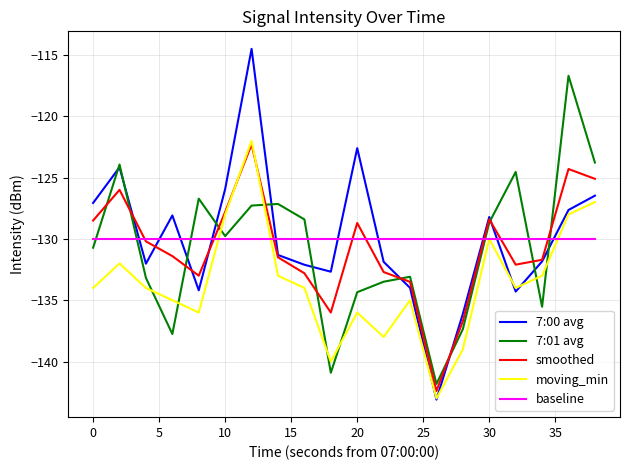

What is the highest value of the moving_min series?

-122.0